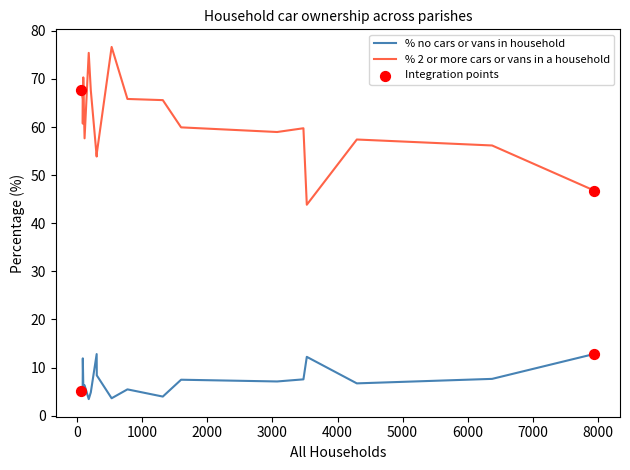

Which series has the largest total across all categories?

% 2 or more cars or vans in a household